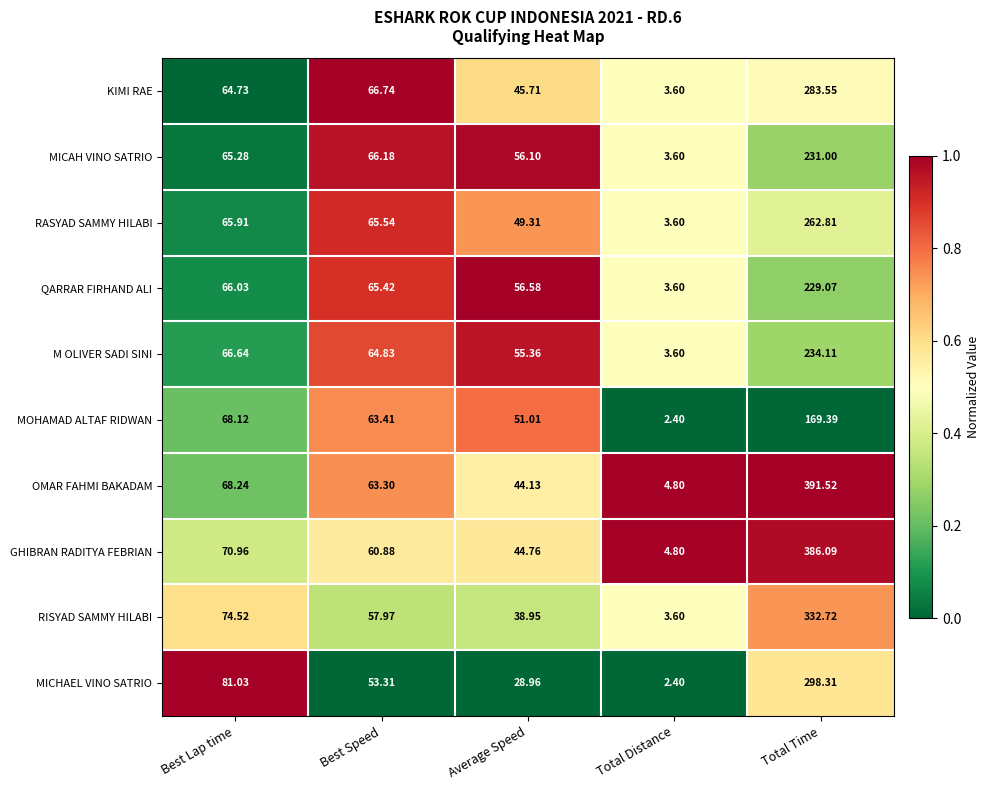

Where is RASYAD SAMMY HILABI nearest to the value 133?

Best Lap time